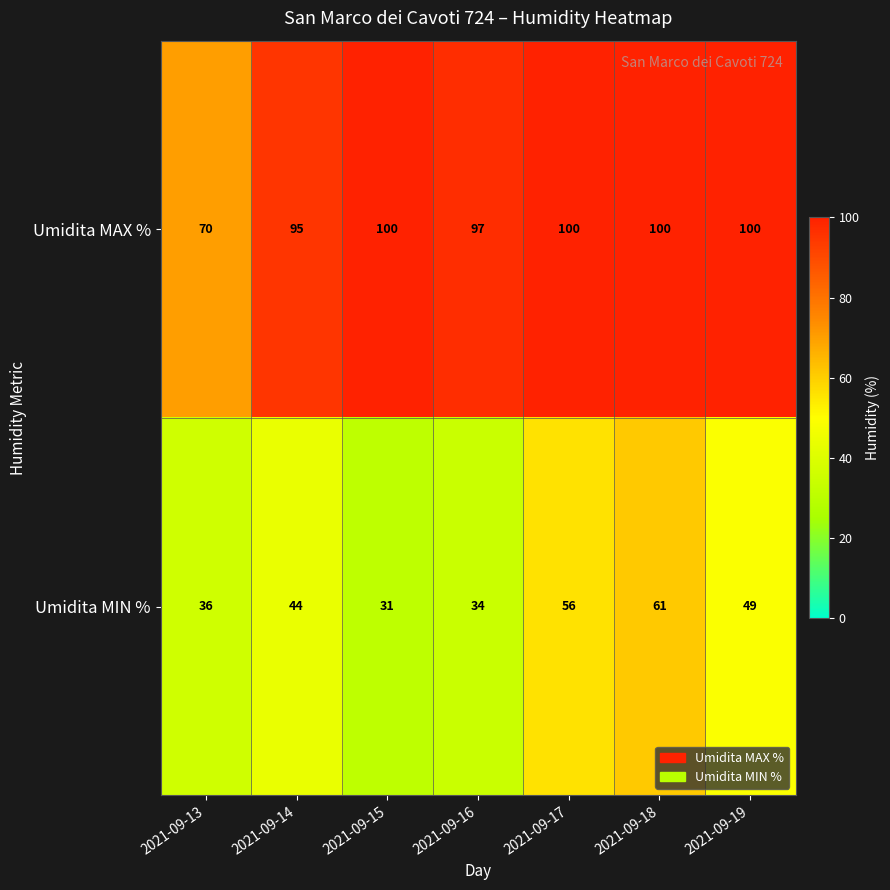

Which series changed the most between 2021-09-14 and 2021-09-17?

Umidita MIN %